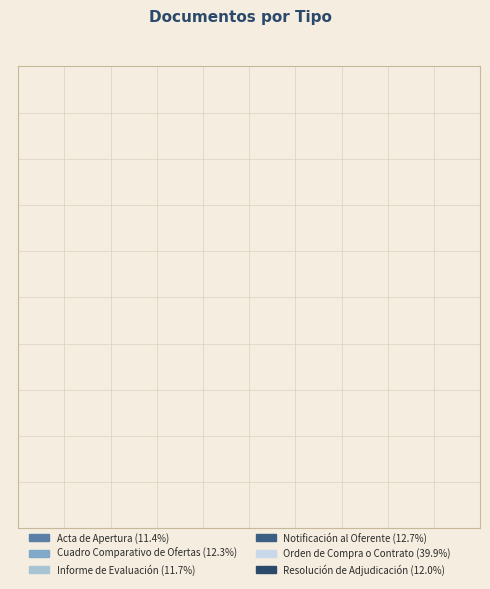

Which has a higher value, Cuadro Comparativo de Ofertas or Orden de Compra o Contrato?

Orden de Compra o Contrato